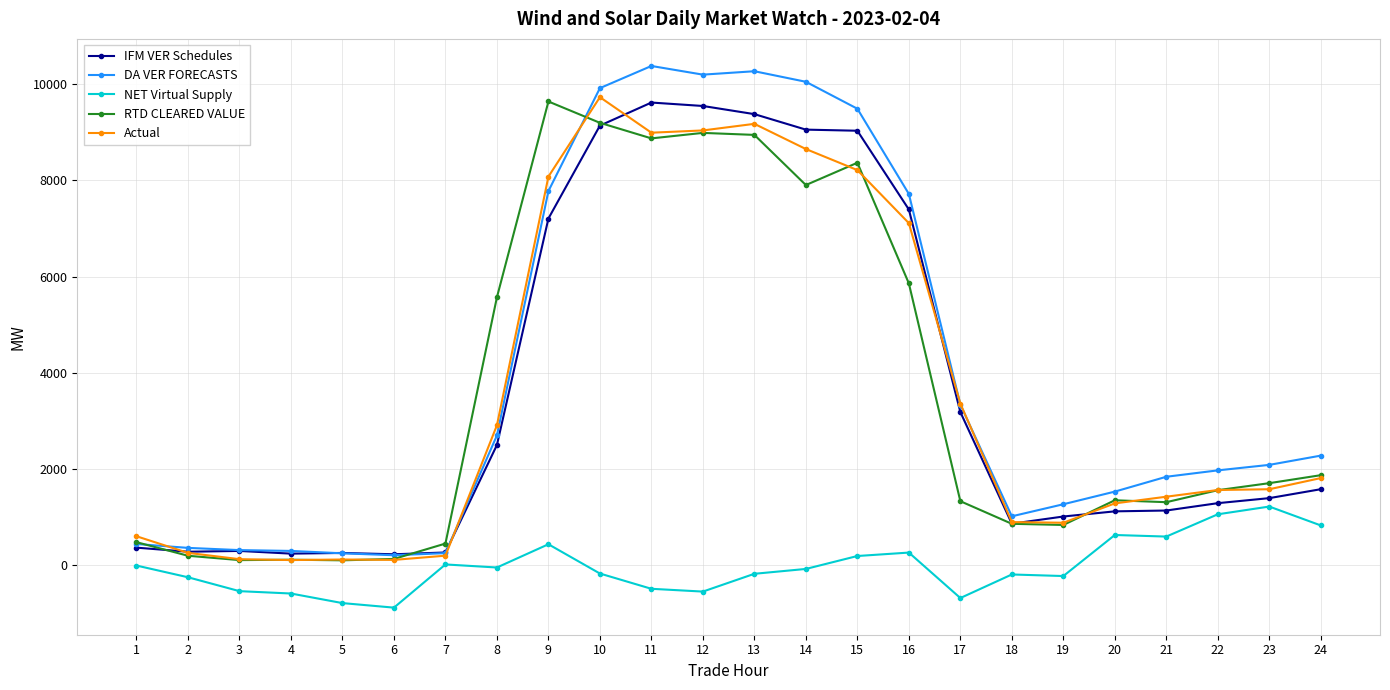

What is the value of the DA VER FORECASTS point at the 17th from the left?

3341.3